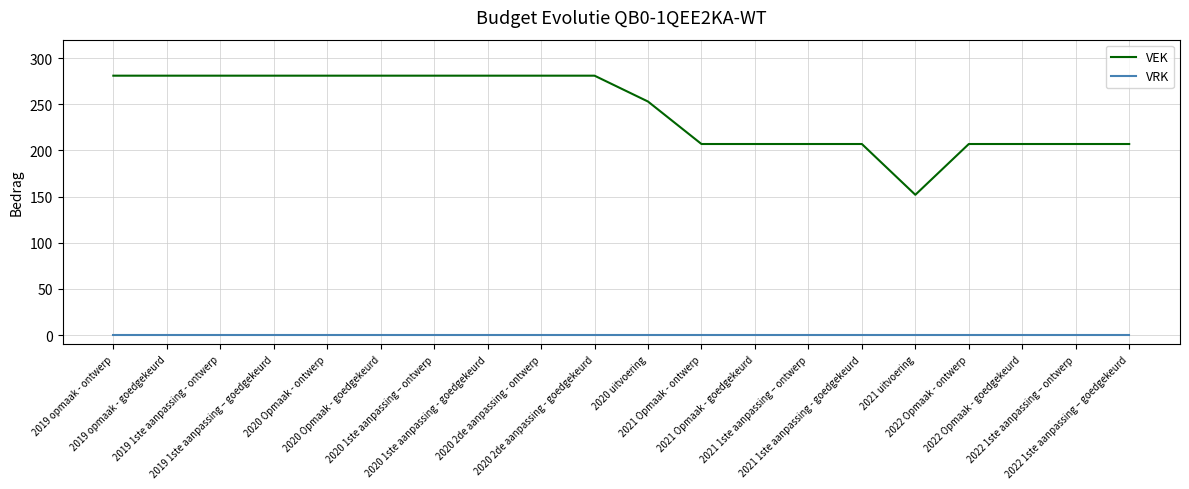

What is the difference between the highest and lowest values at 2020 Opmaak - ontwerp?

281